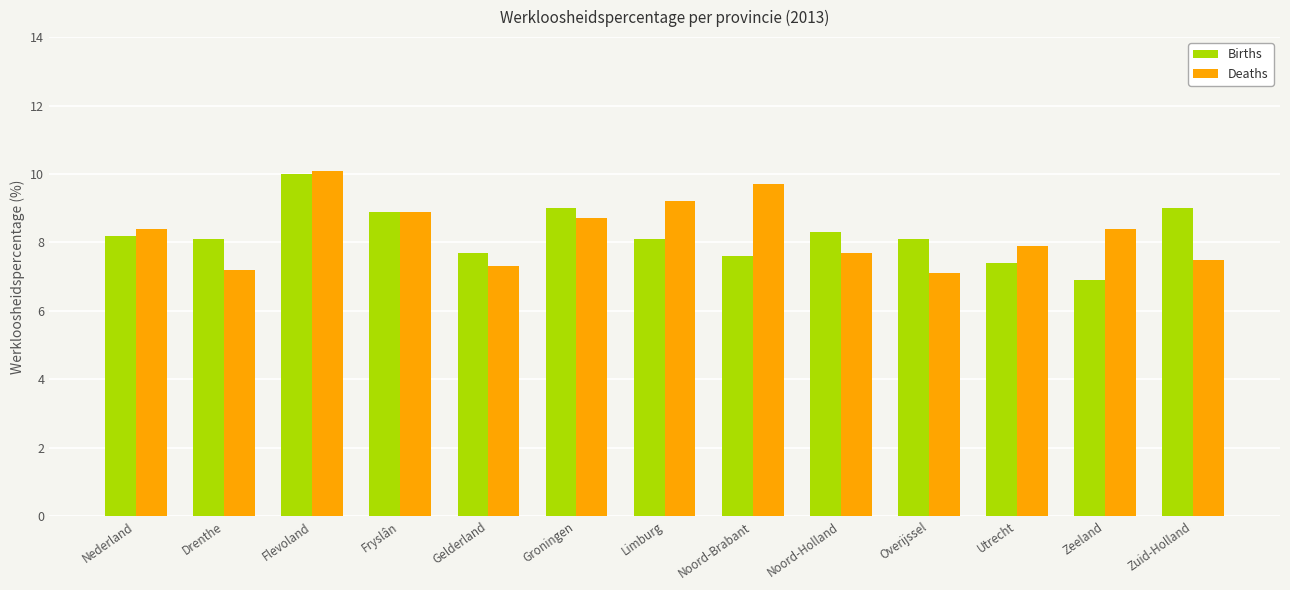

Between Nederland and Drenthe, which series saw the biggest shift?

Deaths